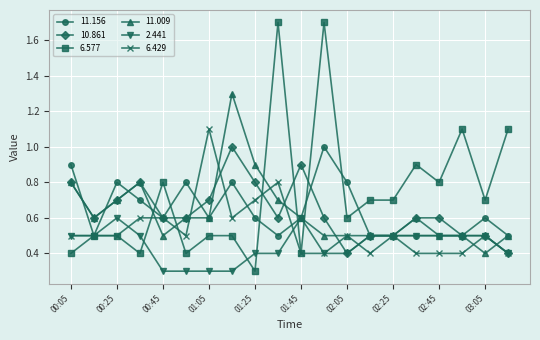

What is the value of the 11.156 point at the 20th from the left?

0.5